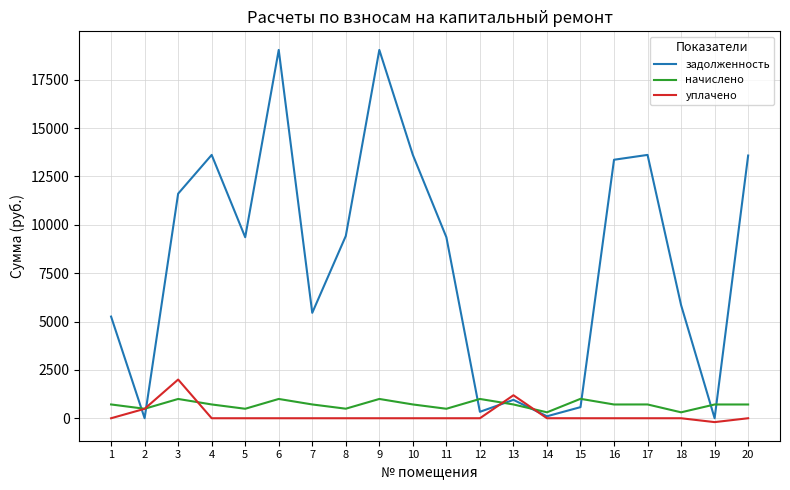

Which series has the largest total across all categories?

задолженность